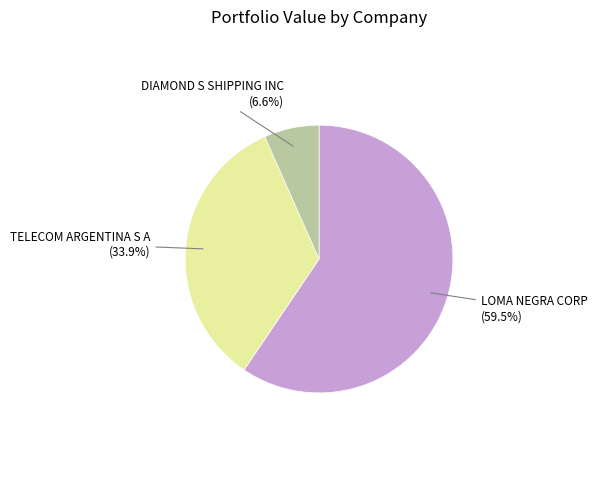

Is there any slice that represents more than half of the pie?

Yes